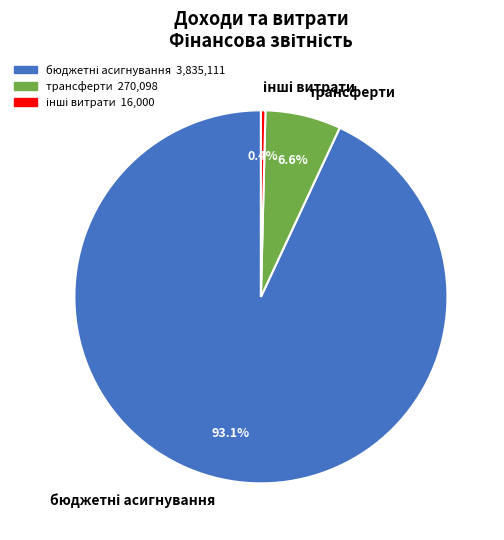

Count the number of slices in the pie.

3